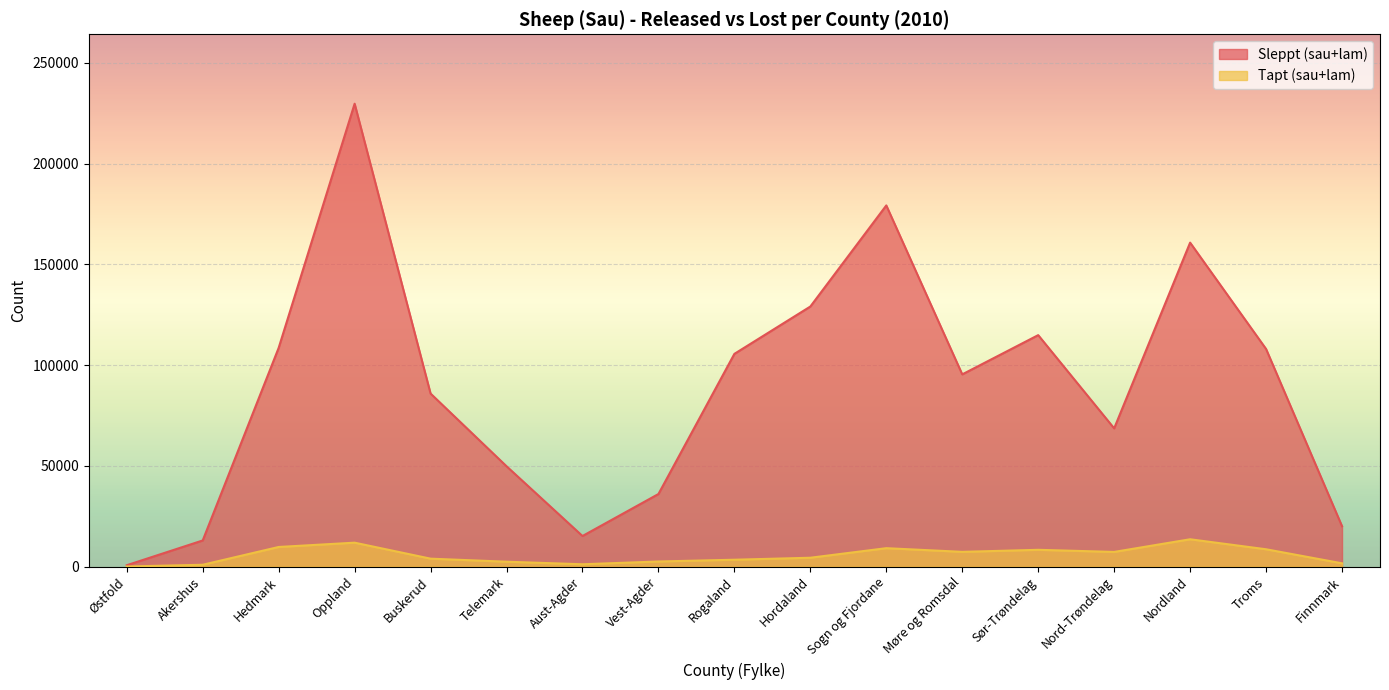

What is the difference between the Sleppt (sau+lam) values at Akershus and Troms?

95059